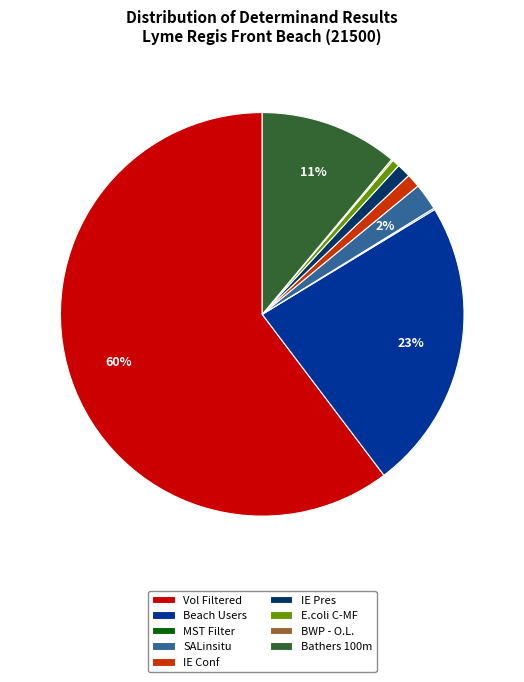

To the nearest percent, what is the average slice percentage?

11%